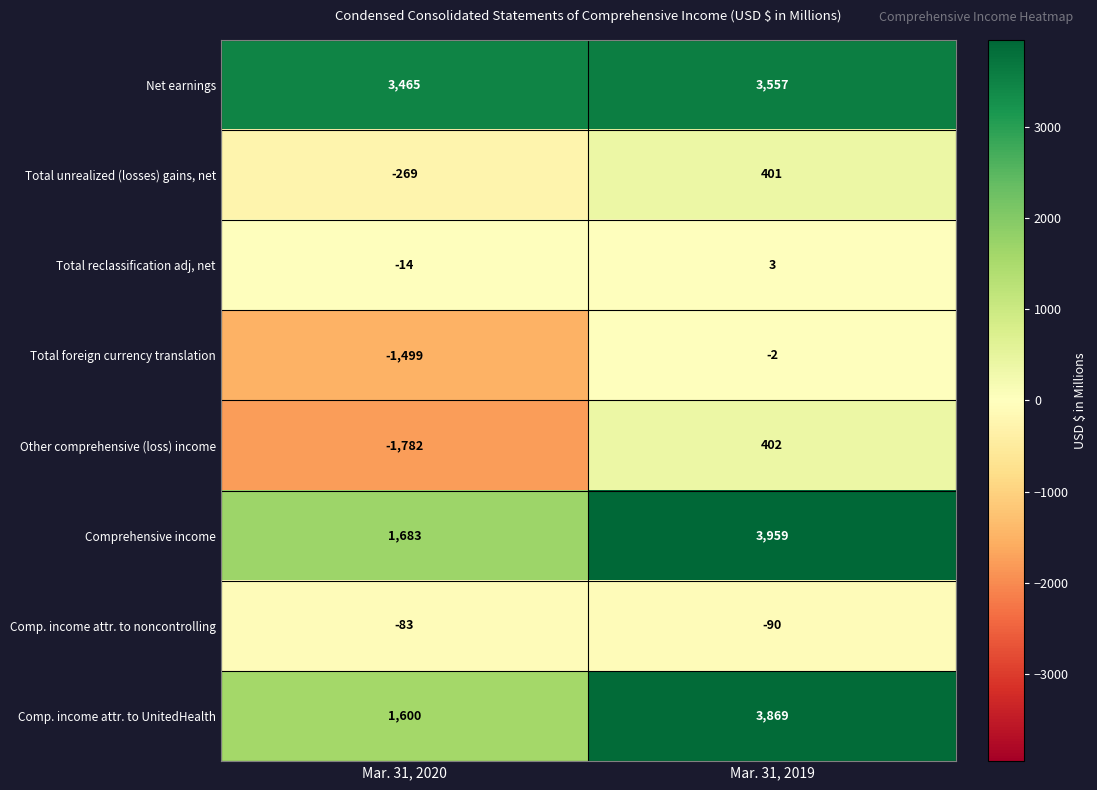

Count the number of data series in this chart.

8